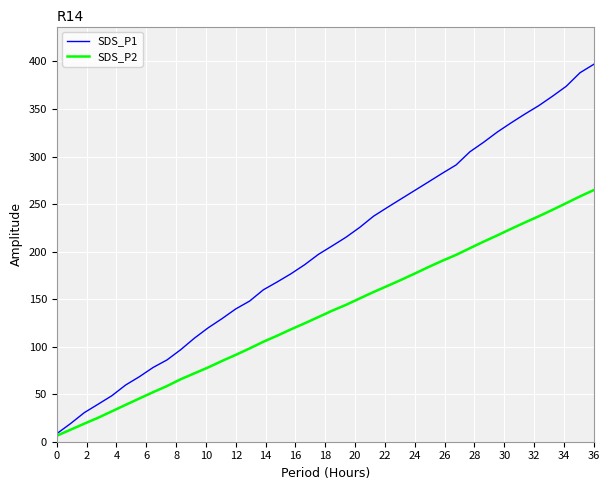

List the series in order of their overall mean, lowest first.

SDS_P2, SDS_P1